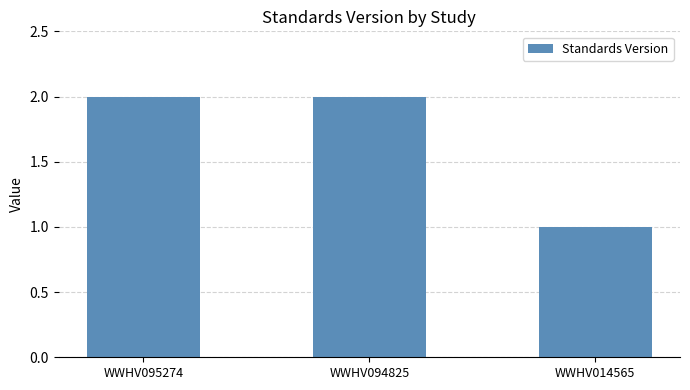

How many bars are there in total?

3